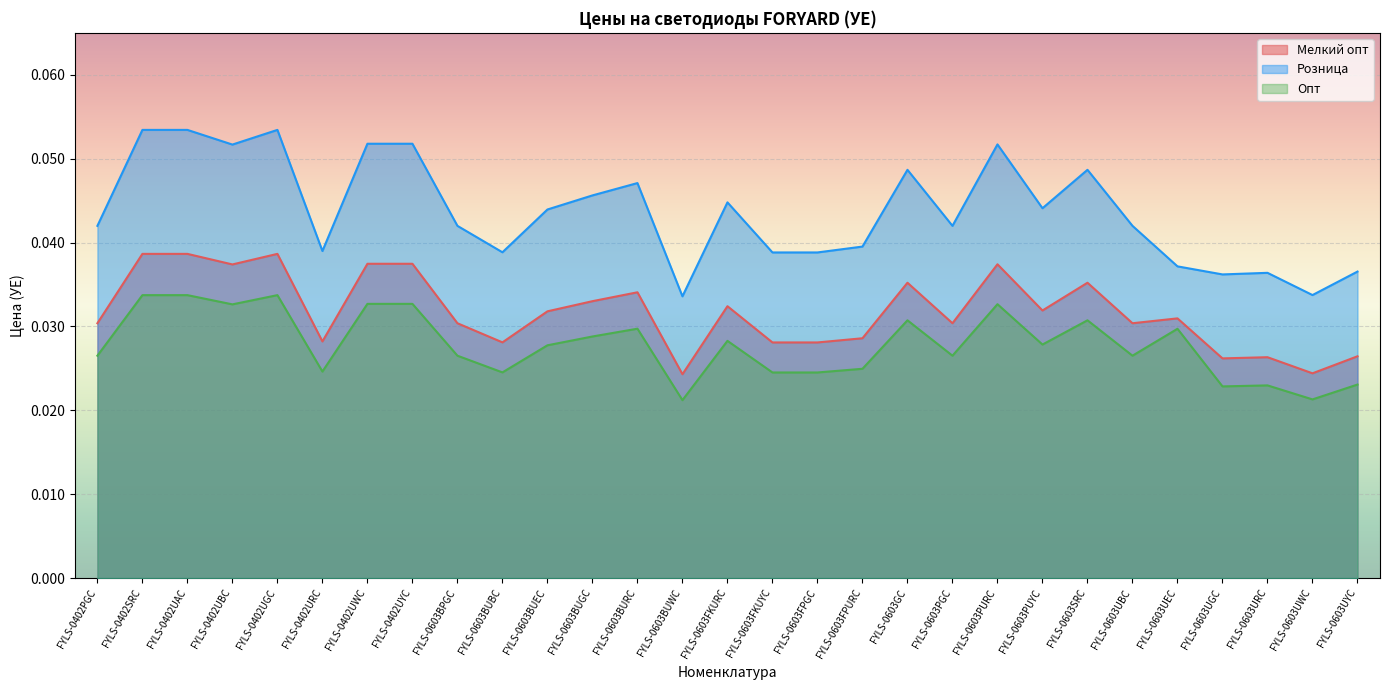

What is the maximum value shown in the chart?

0.1